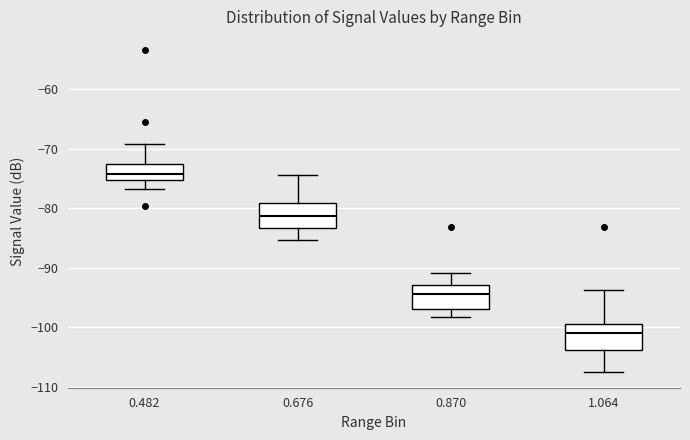

Reading left to right, transcribe this box plot: for each box, give where its median line is, the range the box spans, and where its two whiskers end, as read against the y-axis. The values are not printed on the chart, so give them approximately, as read against the axis.

0.482: median -74, box -75 to -73, whiskers -77 to -69
0.676: median -81, box -83 to -79, whiskers -85 to -74
0.870: median -94, box -97 to -93, whiskers -98 to -91
1.064: median -101, box -104 to -99, whiskers -107 to -94